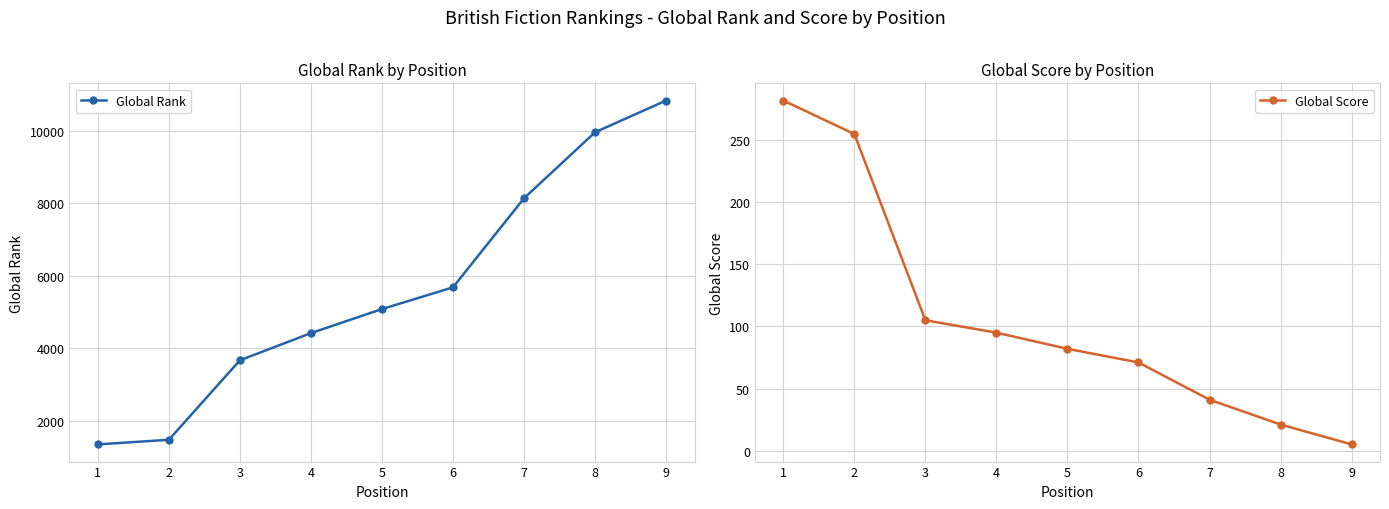

Reading left to right, extract all data points from this chart.

Global Rank: 1344	1471	3663	4413	5076	5675	8132	9952	10827
Global Score: 282	255	105	95	82	71	41	21	5